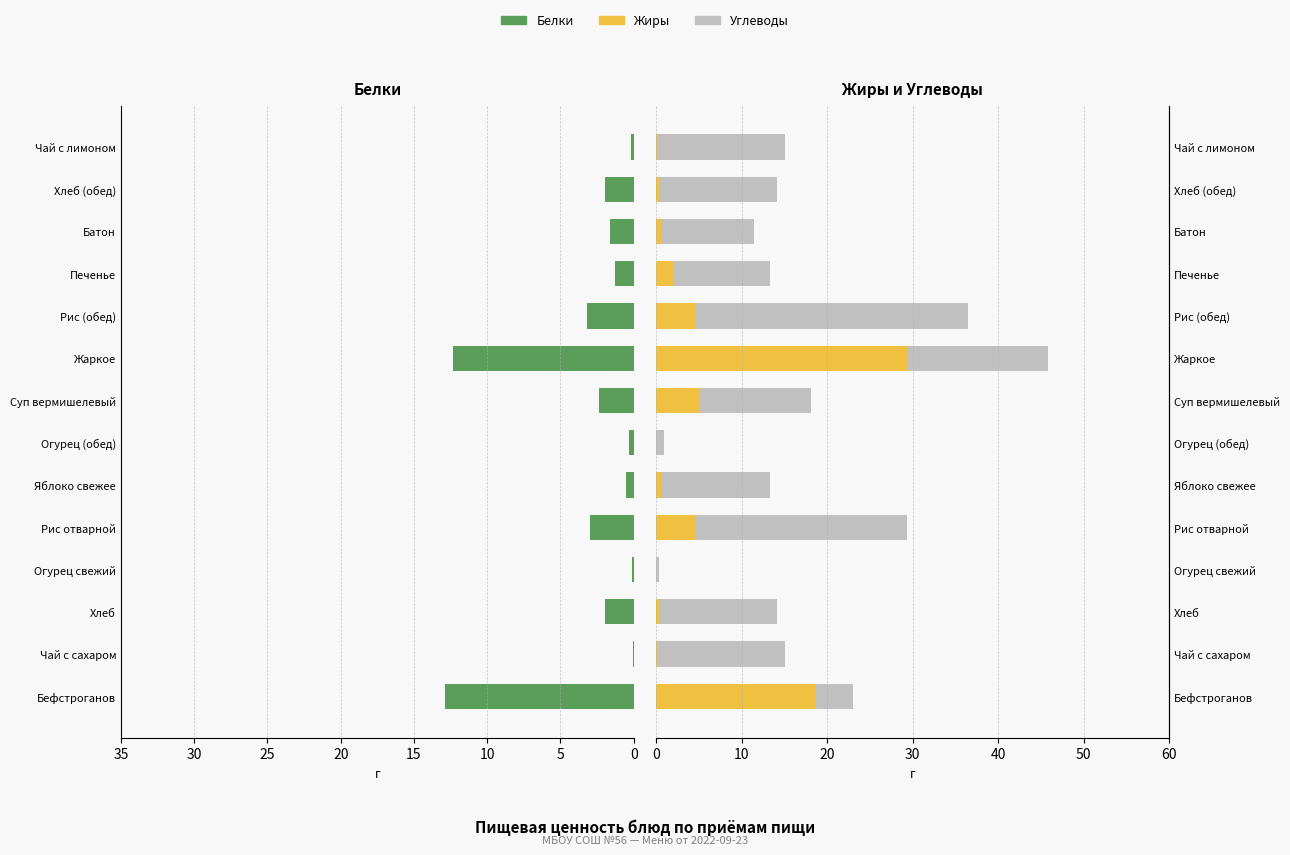

What are all the series names shown in the legend?

Белки, Жиры, Углеводы